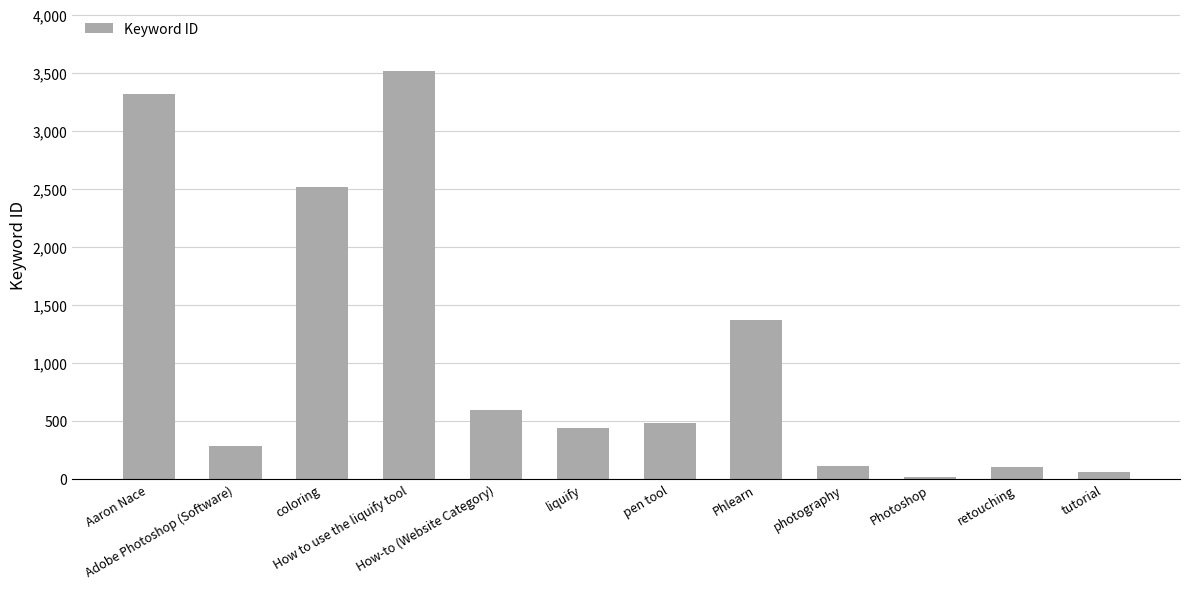

The chart shows a value of 112 at photography. True or false?

True